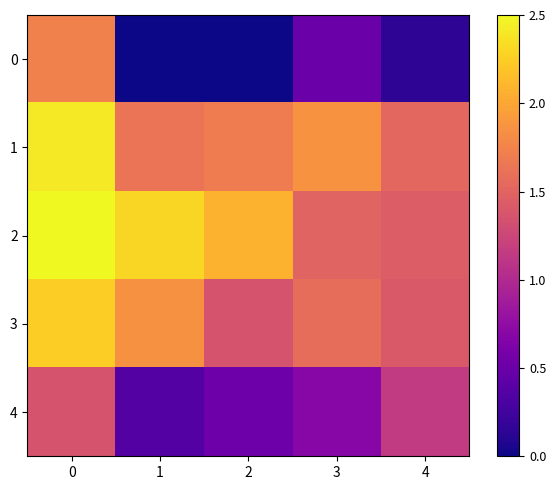

List the series in order of their peak value, lowest first.

4, 0, 3, 1, 2